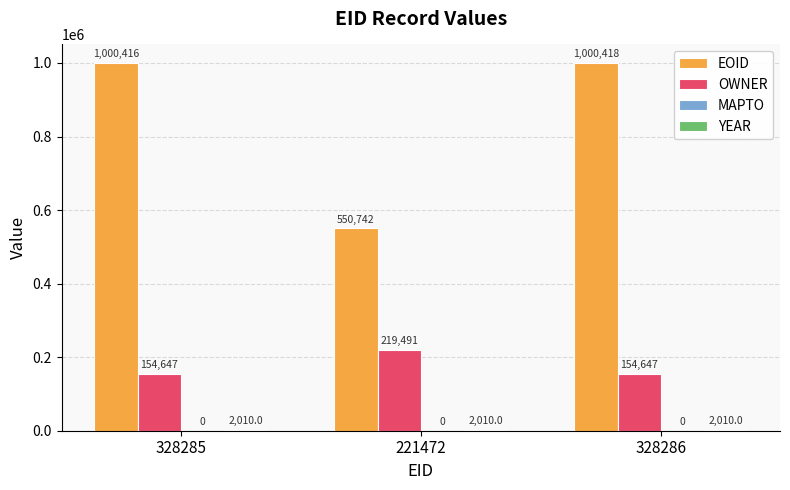

What is the total value across all series at 328286?

1157075